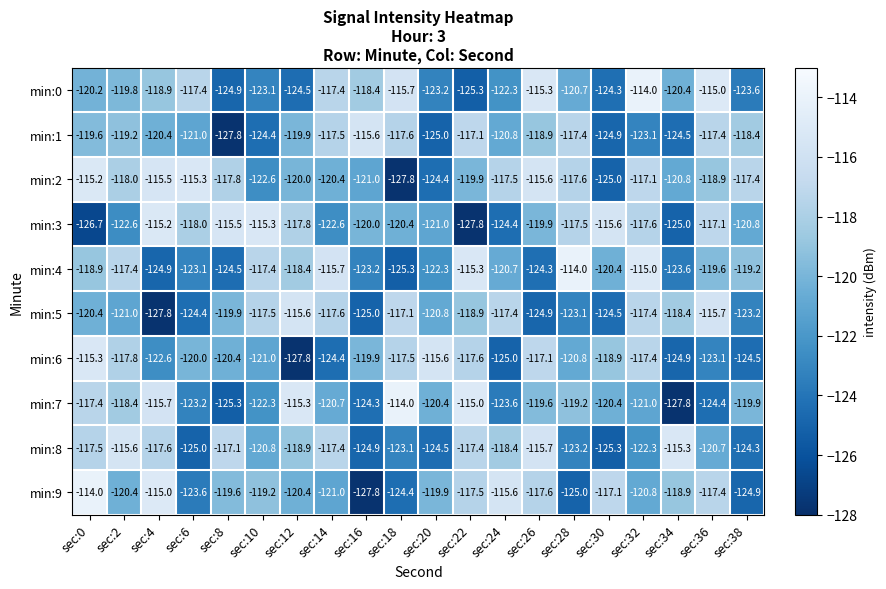

What is the greatest value displayed?

-114.0